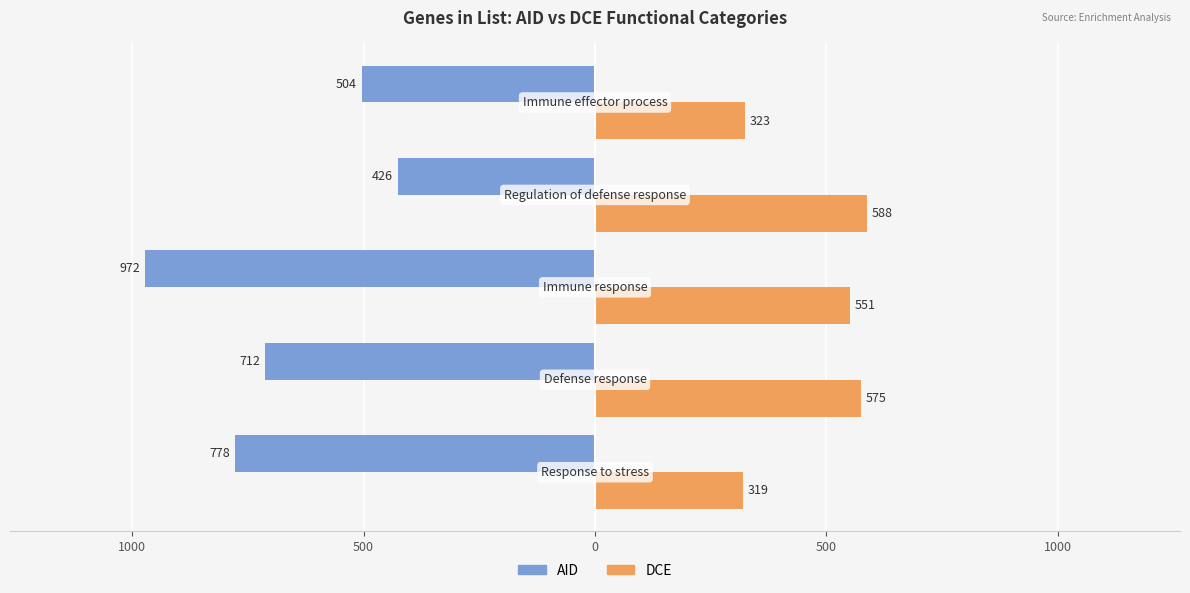

Reading left to right, extract all data points from this chart.

AID: -778	-712	-972	-426	-504
DCE: 319	575	551	588	323